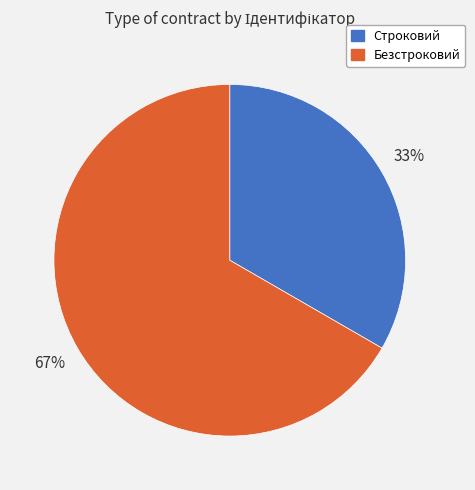

Which category has the smallest portion of the pie?

Строковий